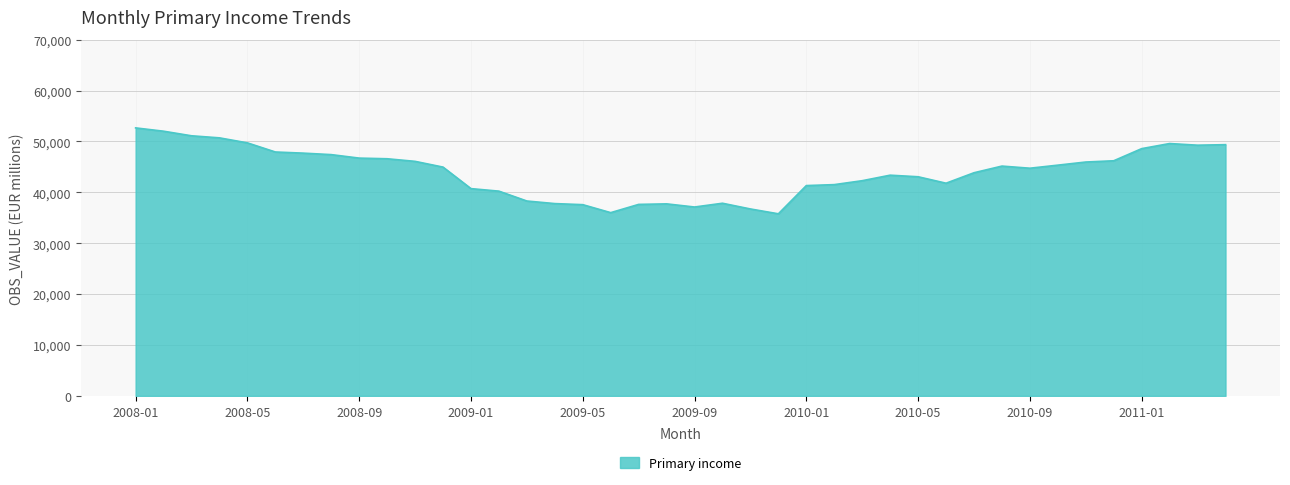

What is the maximum value shown in the chart?

52667.1